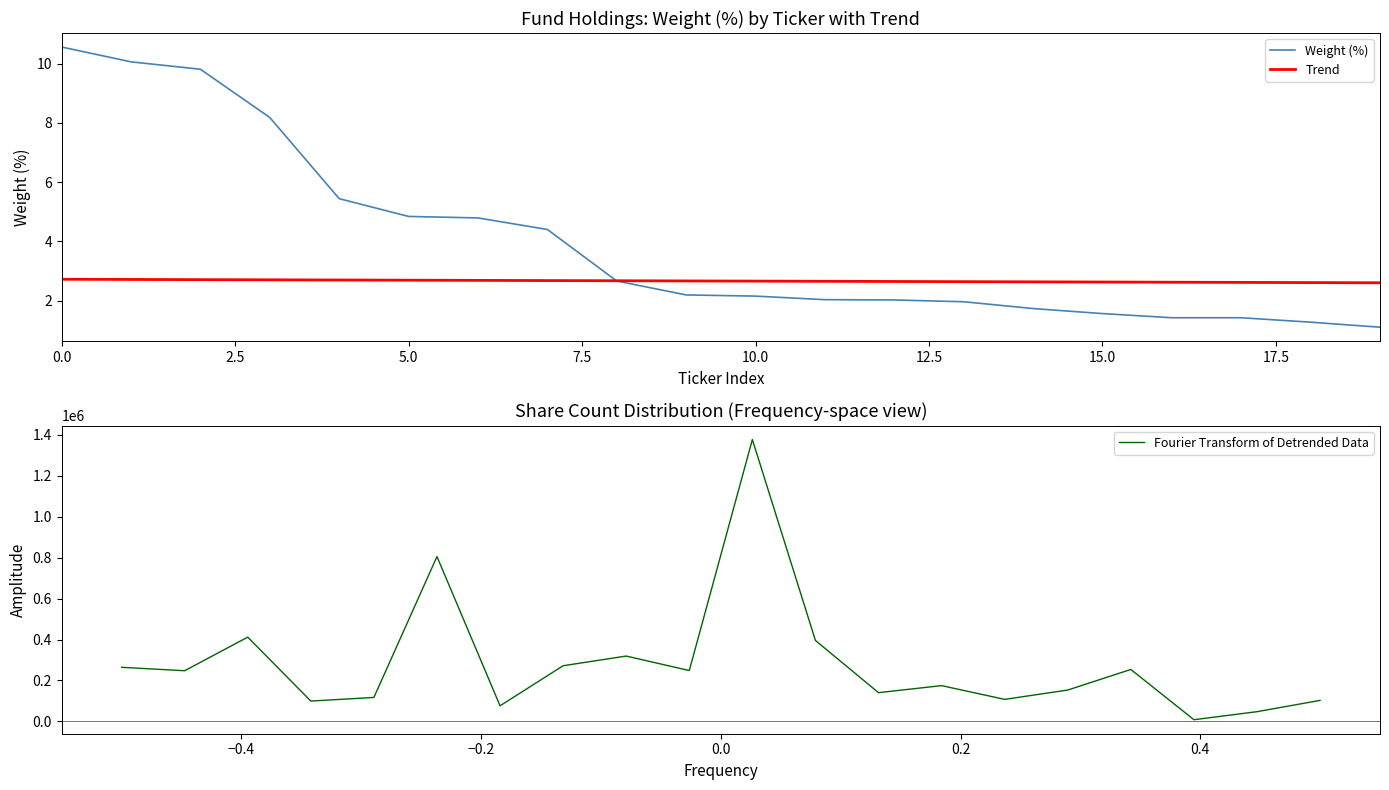

Does the chart display data point markers on the line(s)?

No